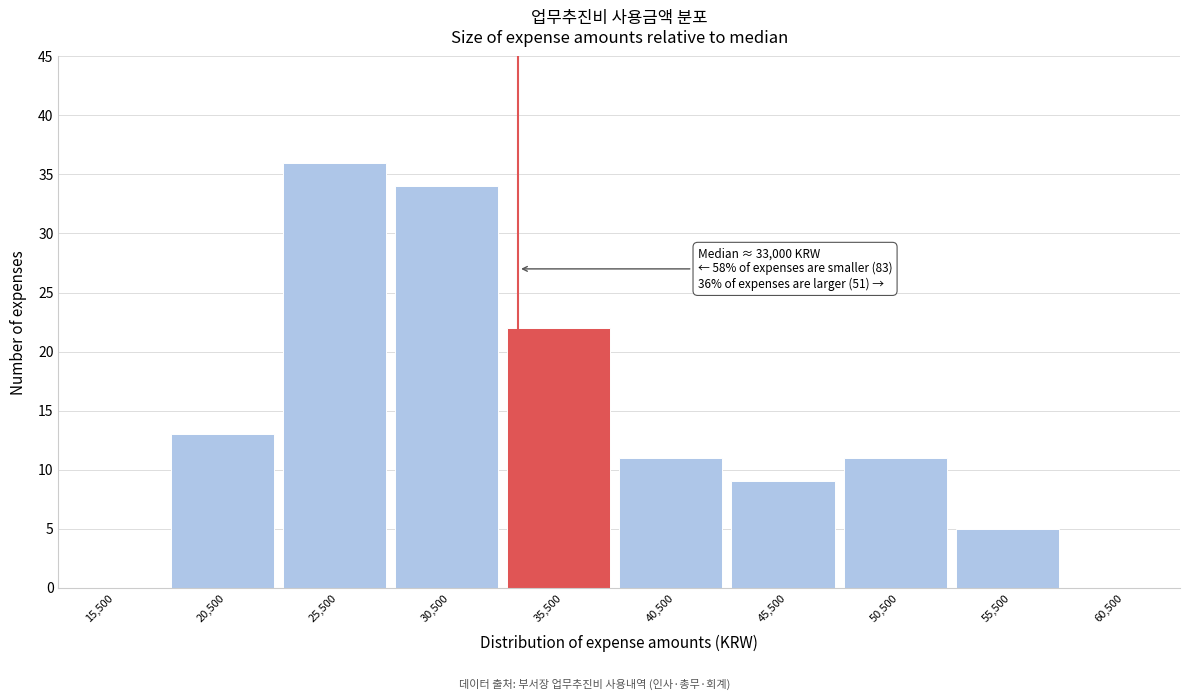

Reading right to left, extract all data points from this chart.

60,500=0	55,500=5	50,500=11	45,500=9	40,500=11	35,500=22	30,500=34	25,500=36	20,500=13	15,500=0